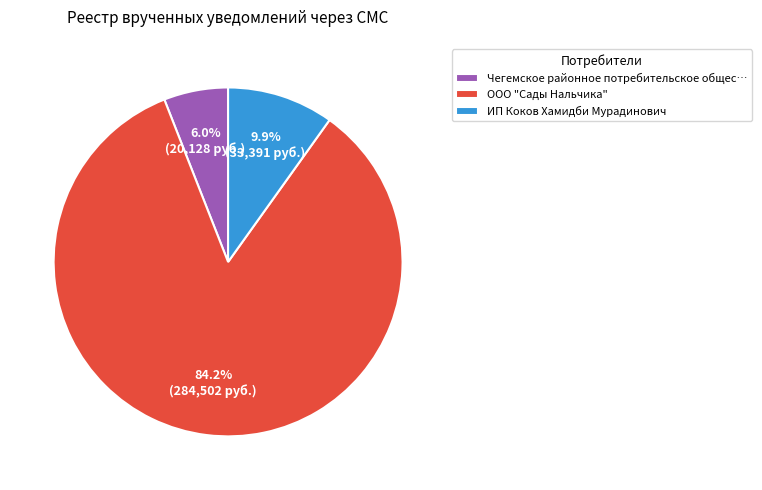

How many segments does this pie chart have?

3